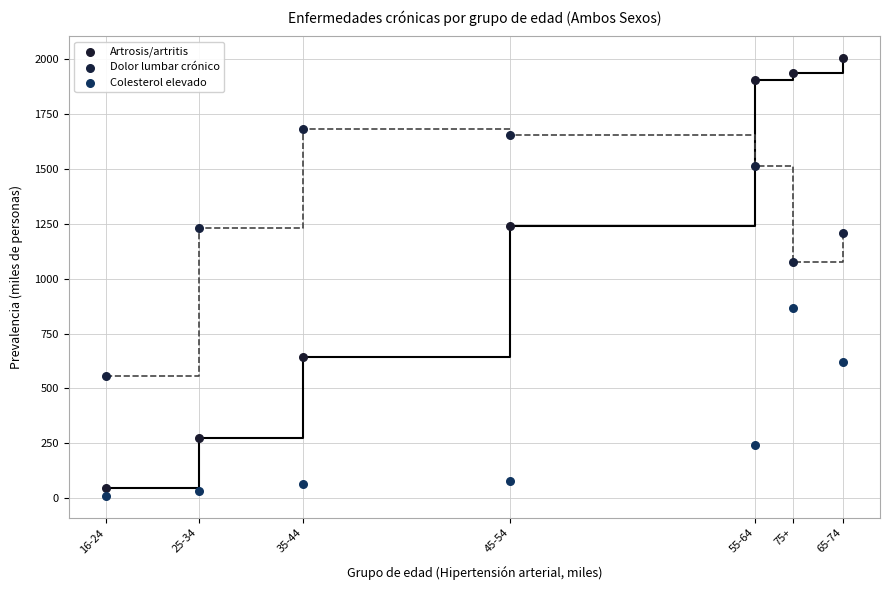

Which series reaches the maximum Y coordinate?

Artrosis/artritis